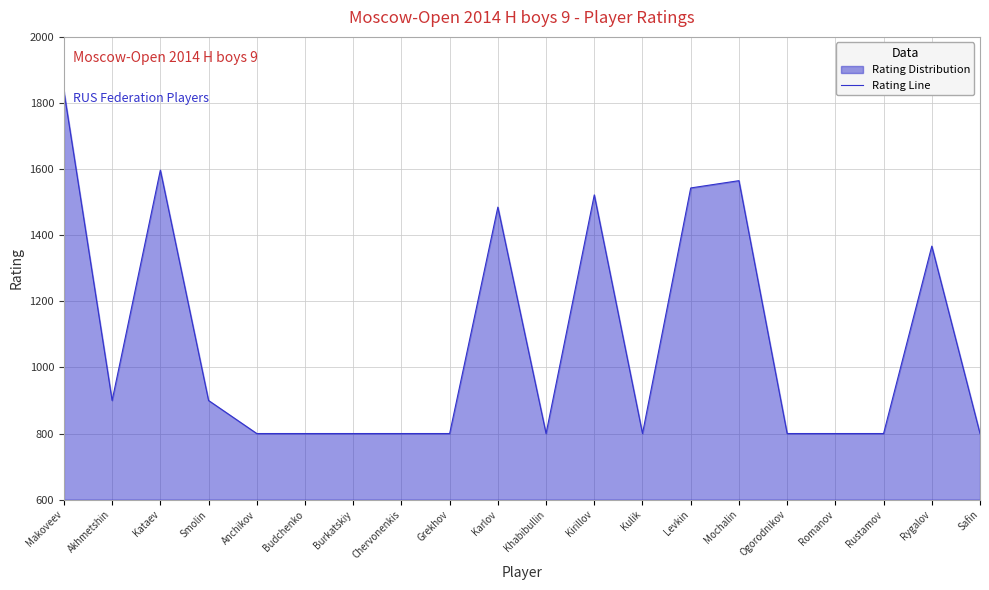

What position from the right is Chervonenkis?

13